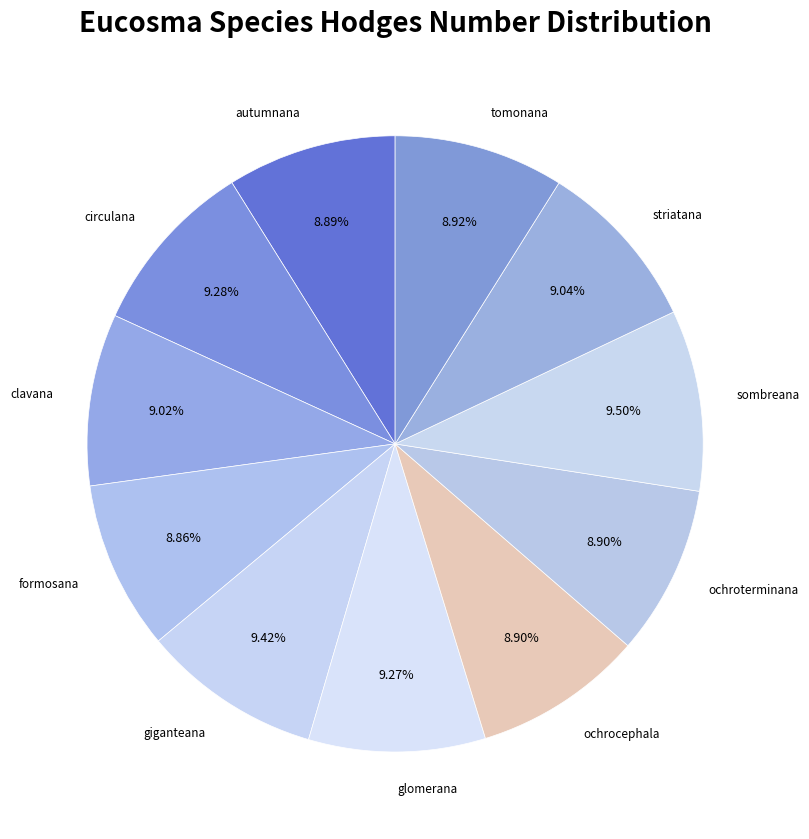

Do formosana and clavana together represent more than half of the pie?

No